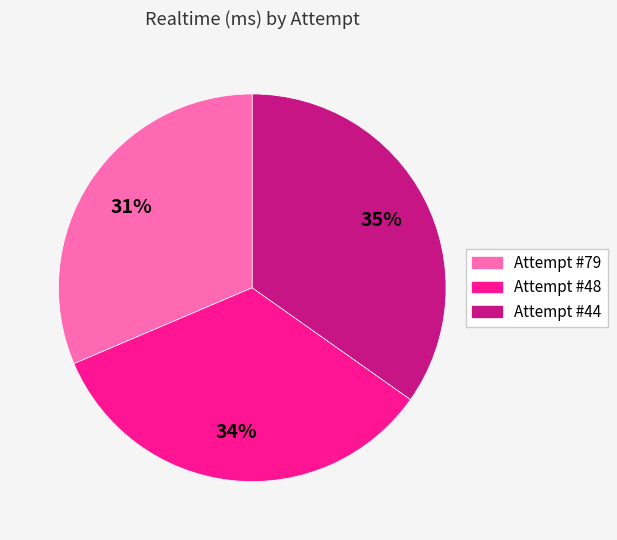

Approximately how many times larger is the value at Attempt #48 compared to Attempt #44?

1.0